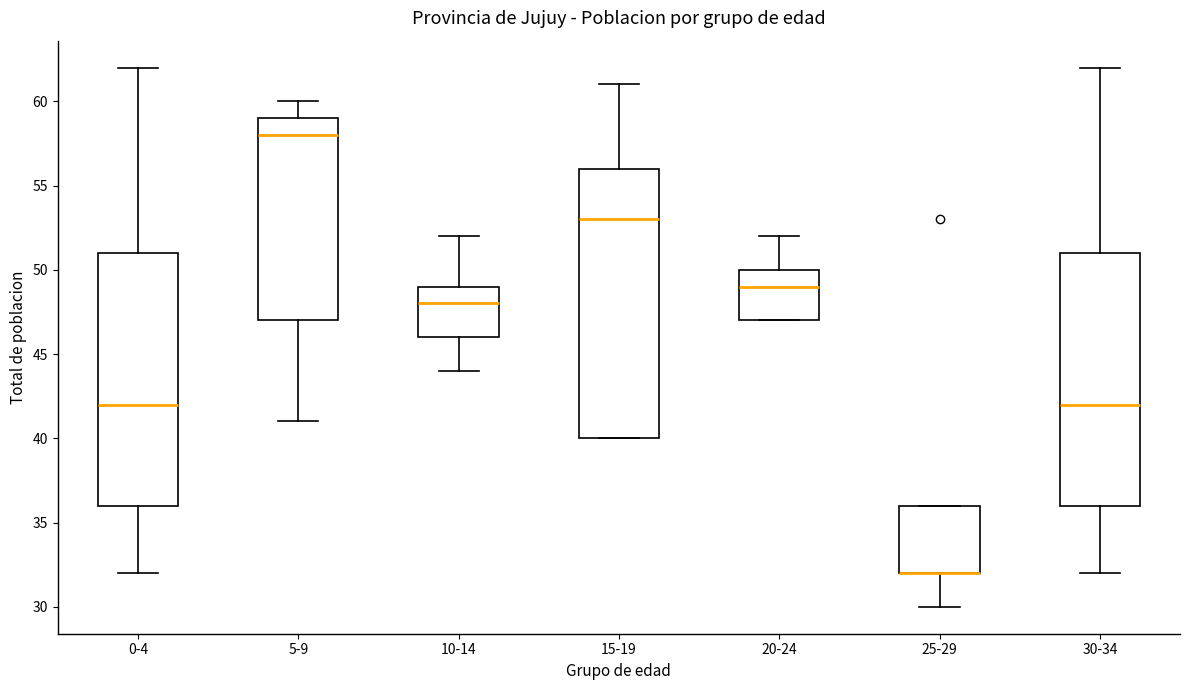

Reading left to right, transcribe this box plot: for each box, give where its median line is, the range the box spans, and where its two whiskers end, as read against the y-axis. The values are not printed on the chart, so give them approximately, as read against the axis.

0-4: median 42, box 36 to 51, whiskers 32 to 62
5-9: median 58, box 47 to 59, whiskers 41 to 60
10-14: median 48, box 46 to 49, whiskers 44 to 52
15-19: median 53, box 40 to 56, whiskers 40 to 61
20-24: median 49, box 47 to 50, whiskers 47 to 52
25-29: median 32 (drawn on the box's lower edge), box 32 to 36, whiskers 30 to 36
30-34: median 42, box 36 to 51, whiskers 32 to 62